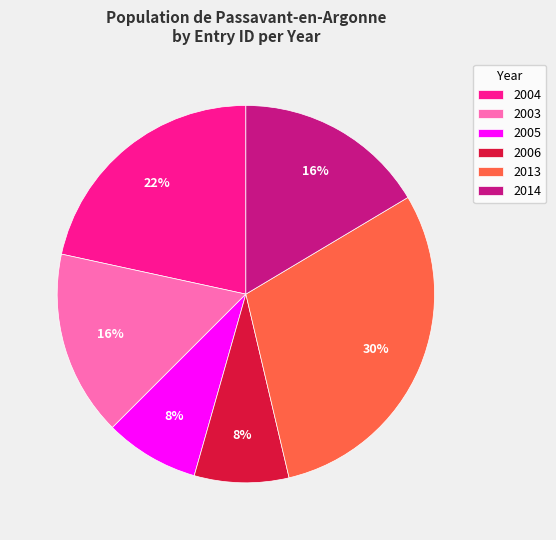

How many slices are in this pie chart?

6